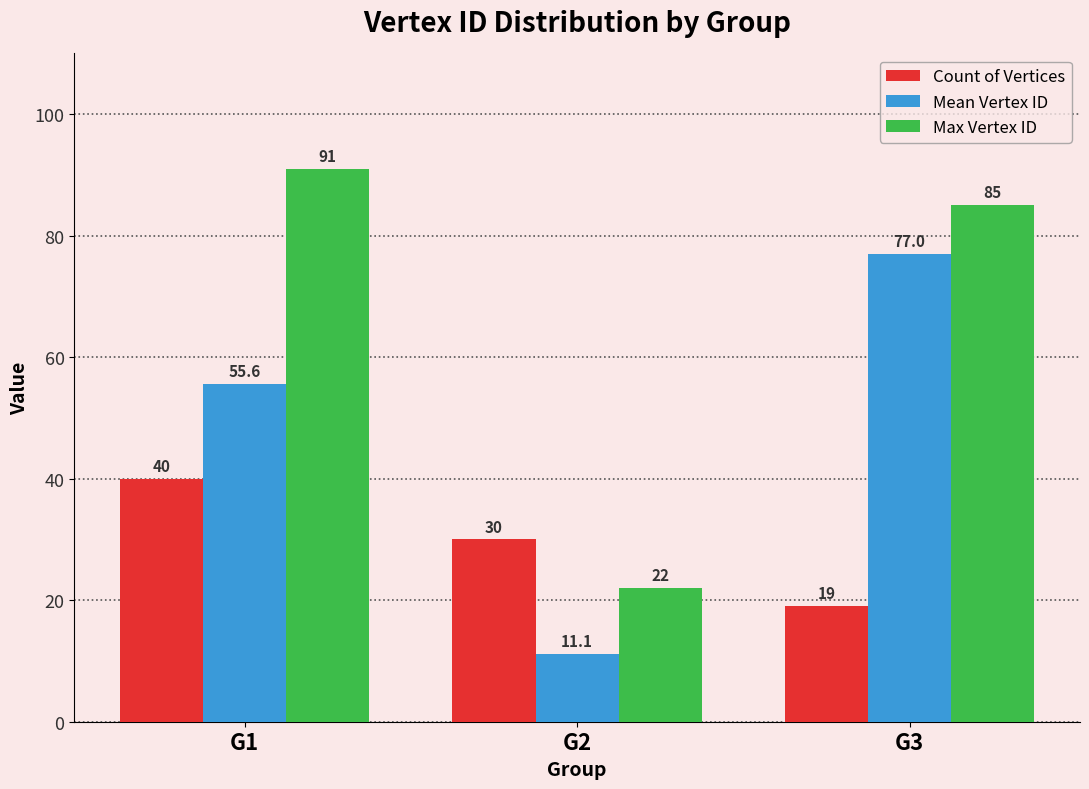

How many data points in Max Vertex ID are less than 85?

1